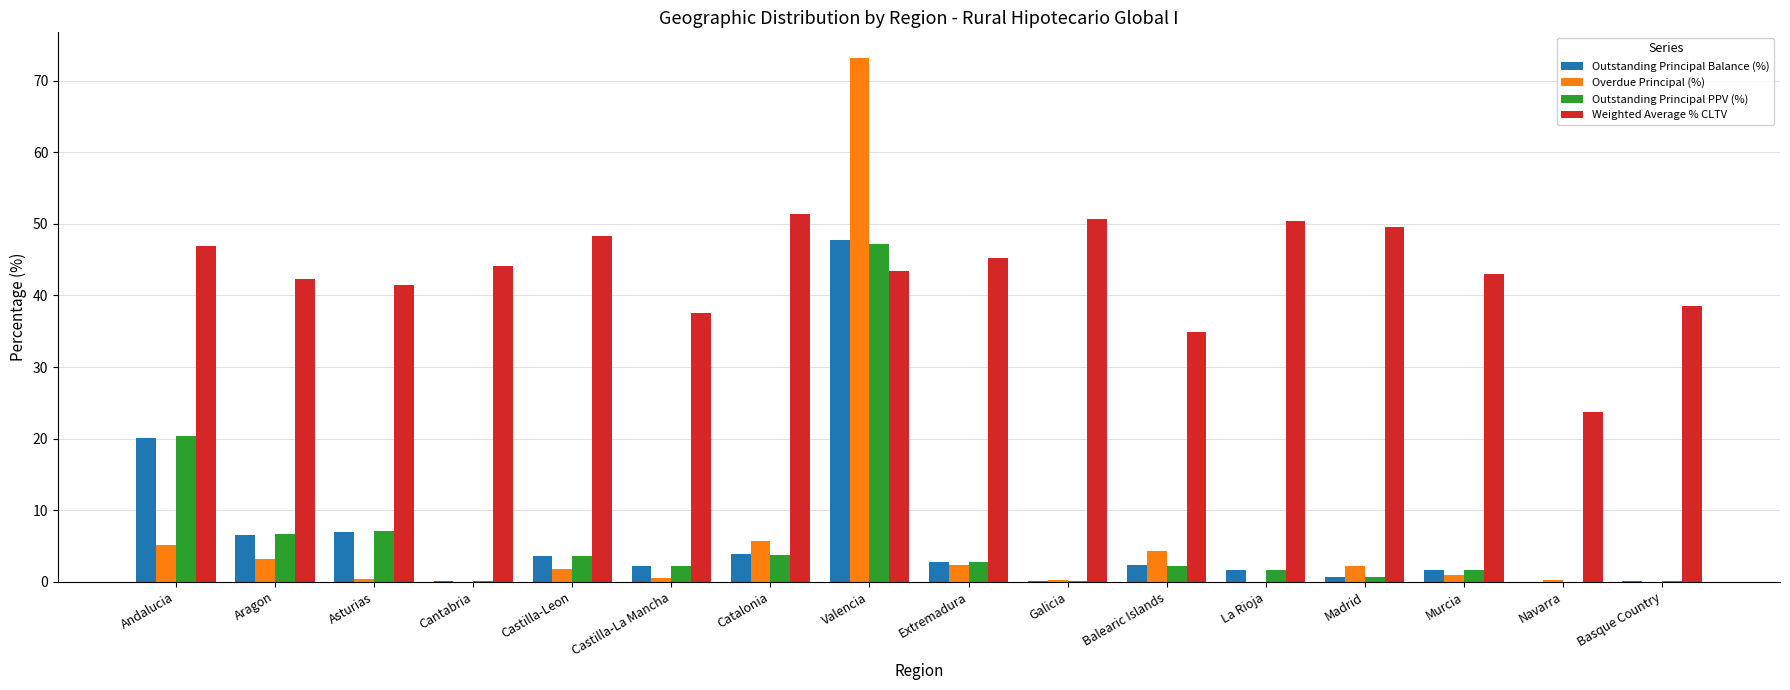

Which series has the largest range (max minus min)?

Overdue Principal (%)